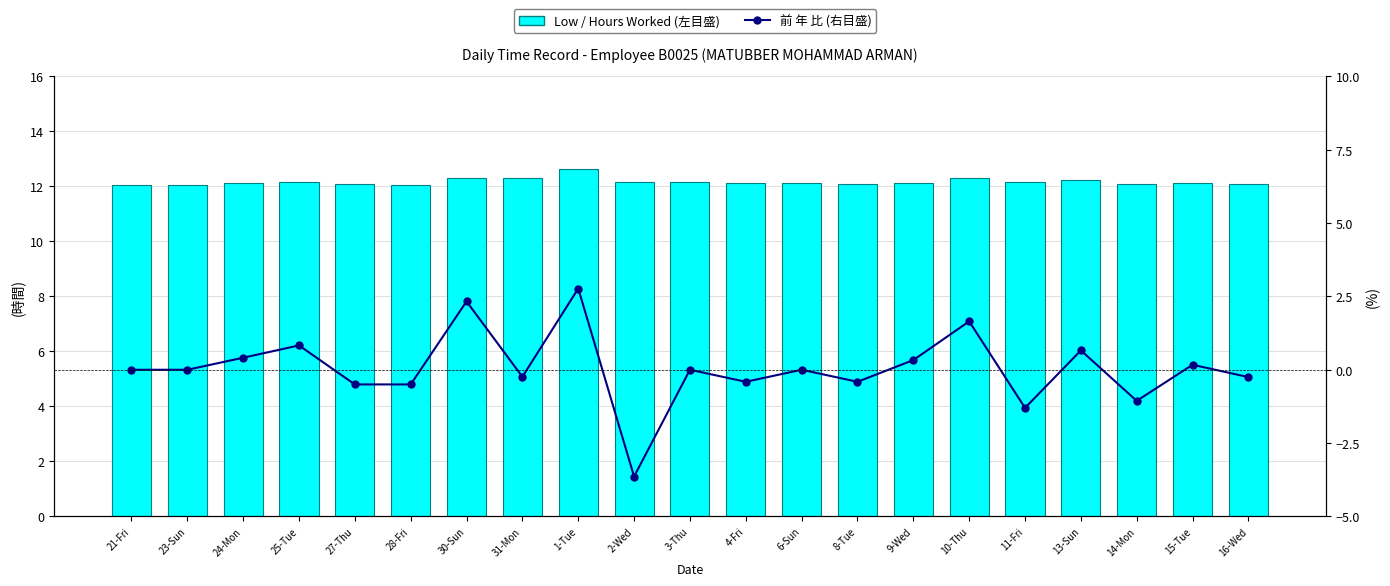

Is it true that Low / Hours Worked (左目盛) equals 19.9 at 10-Thu?

False